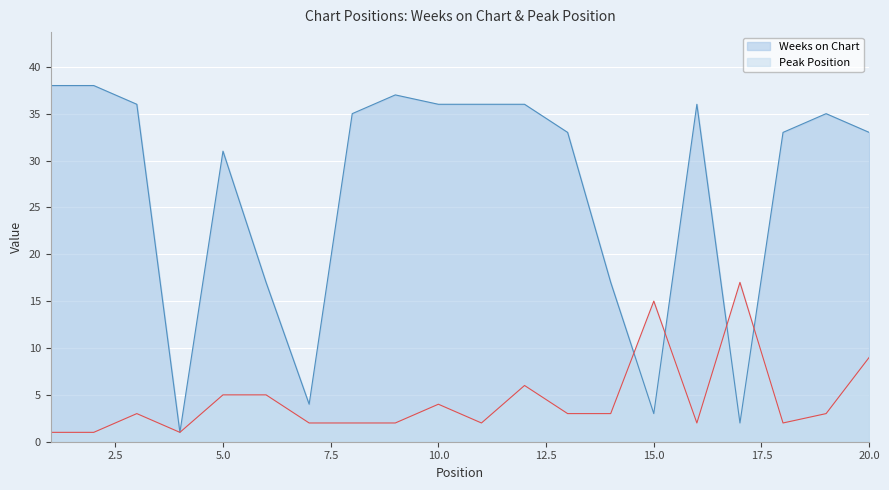

How many distinct data groups are displayed?

2